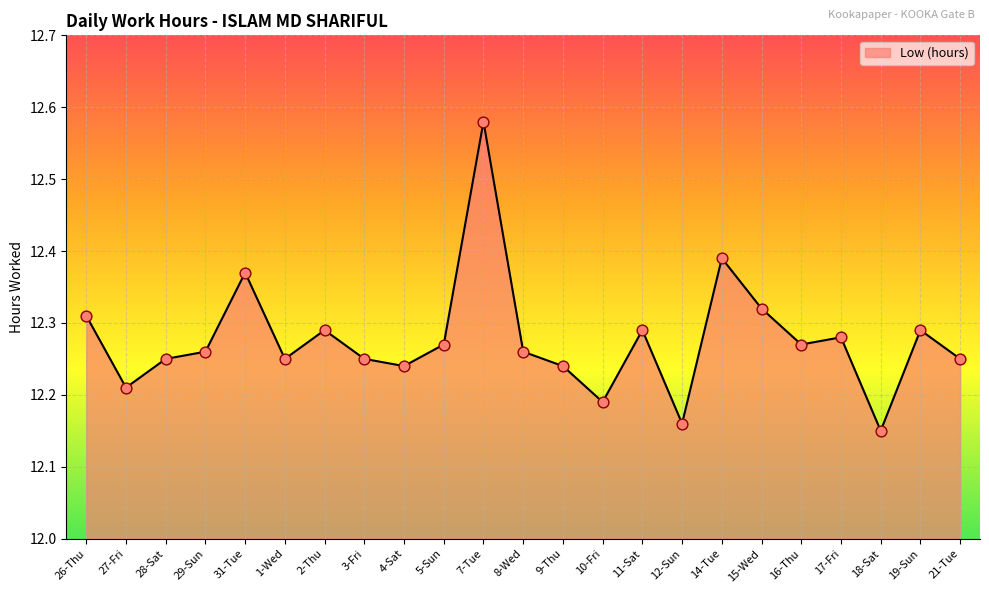

What is the change in value from 17-Fri to 18-Sat?

-0.1